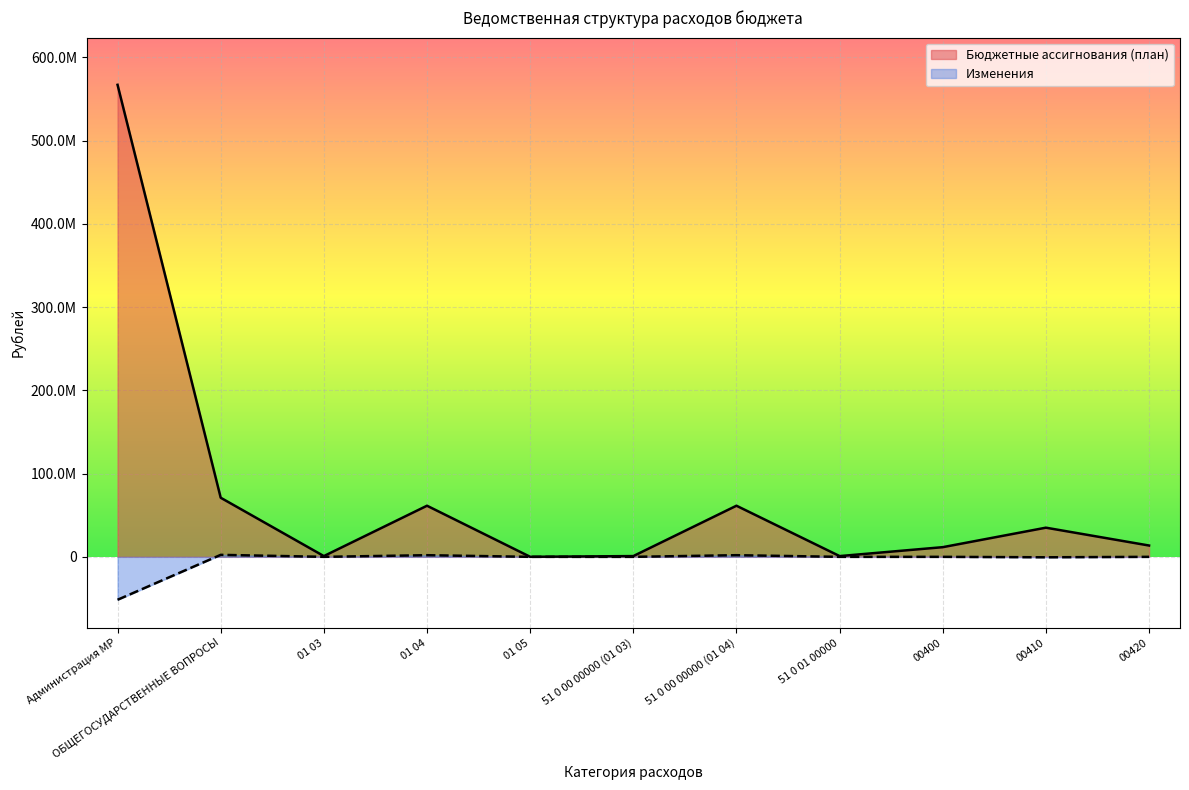

What is the highest value of the Изменения series?

2384774.7